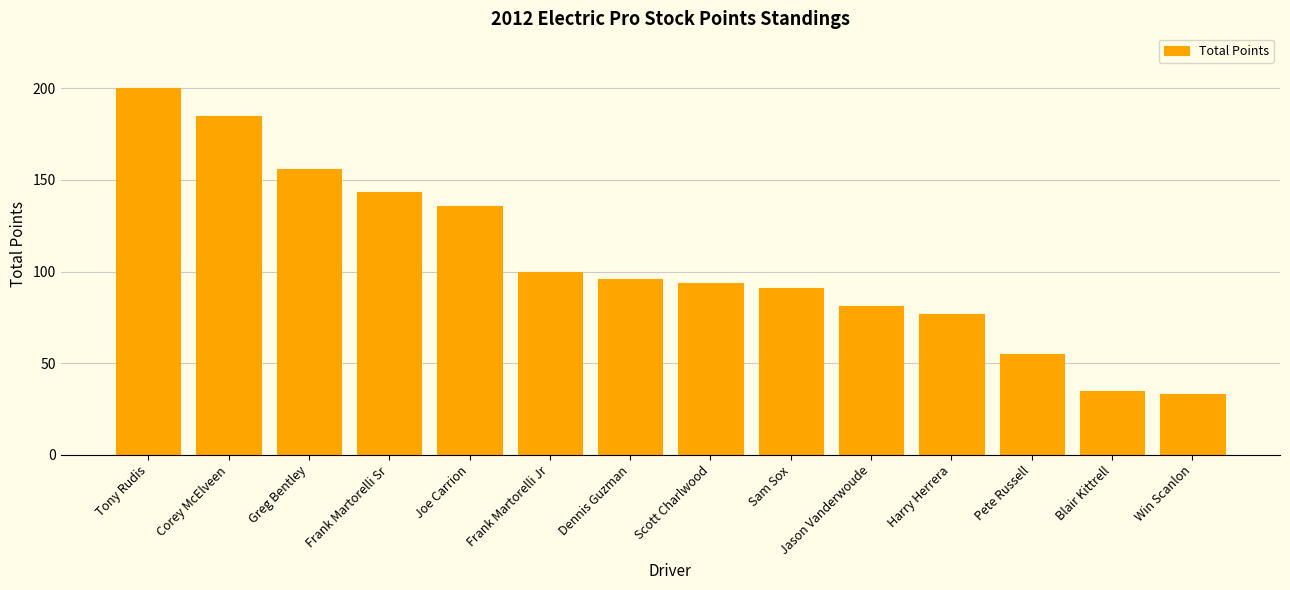

Does the chart contain any negative values?

No